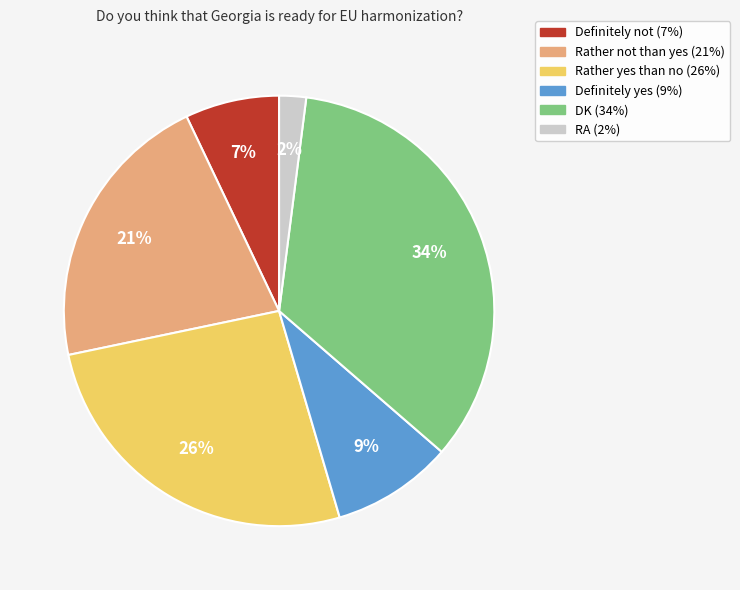

How many segments does this pie chart have?

6